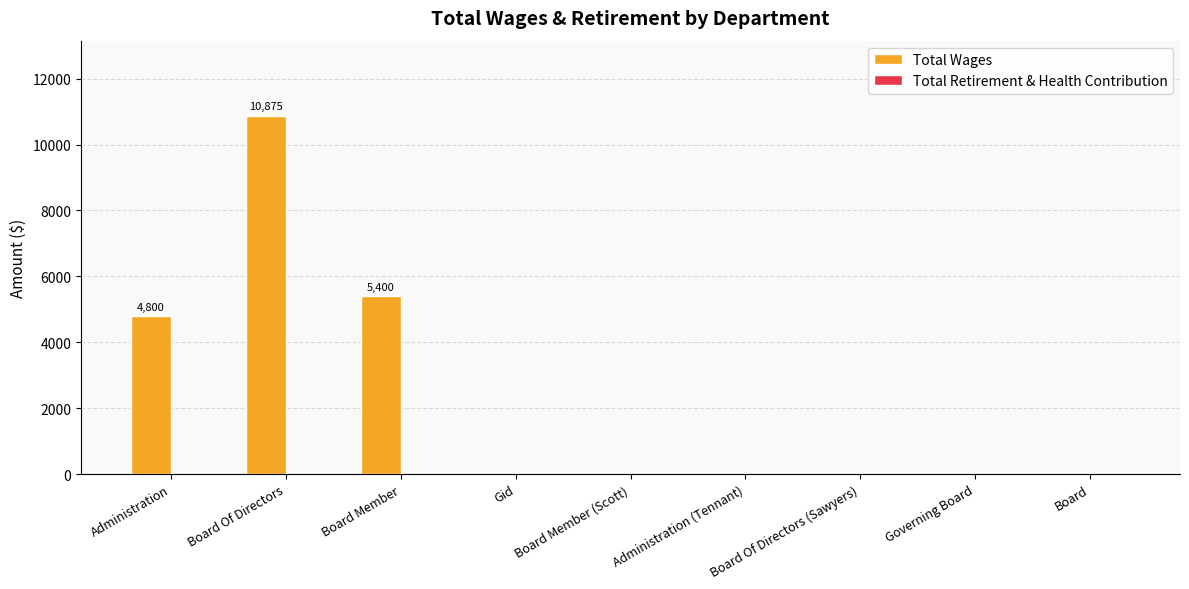

The value at Board Of Directors (Sawyers) is 0. True or false?

True